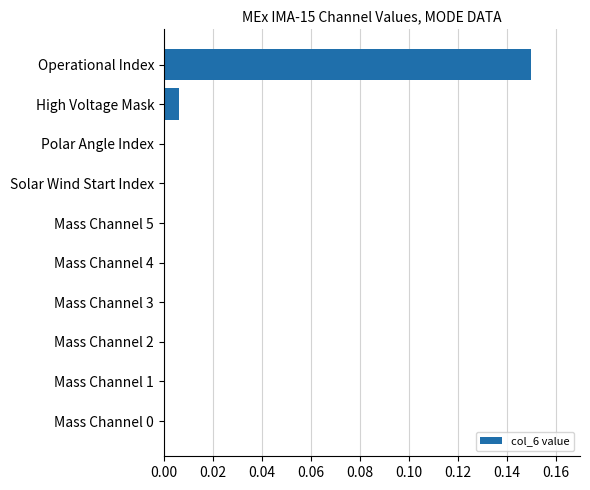

The value at Mass Channel 5 is -0.1. True or false?

False